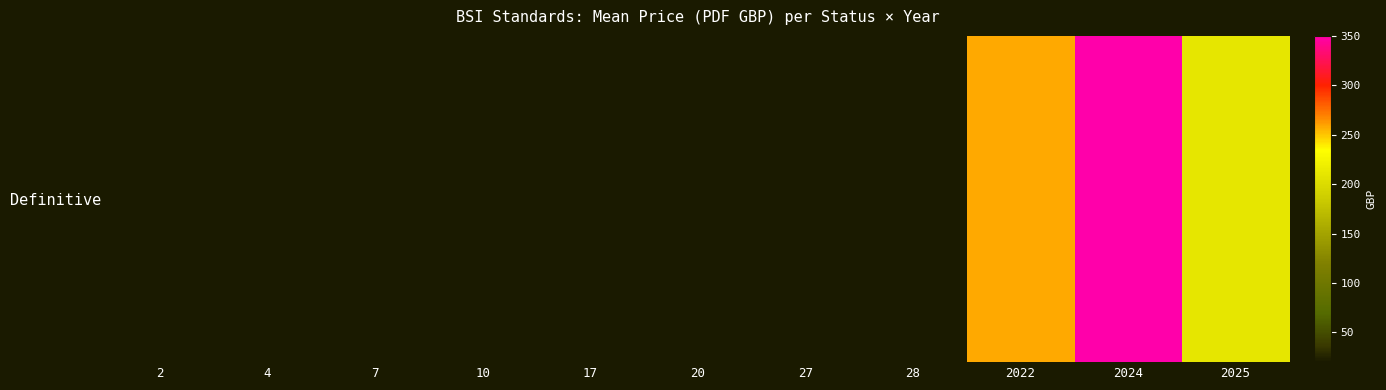

Is it true that the value at 17 is 6.5?

False